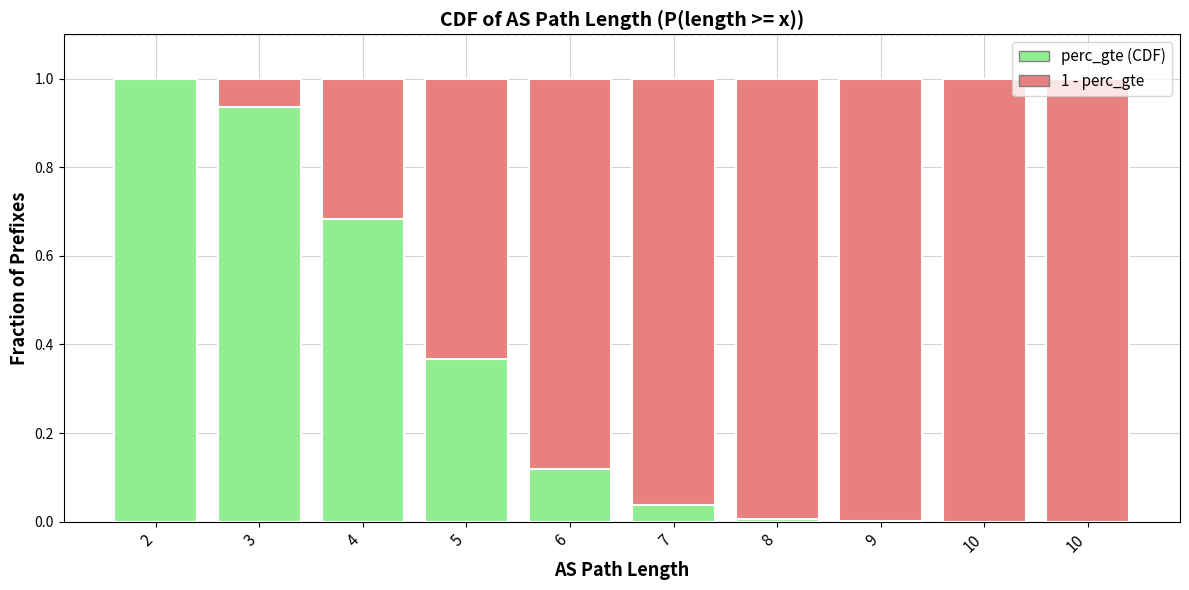

What is the total value across all series at 4?

1.0